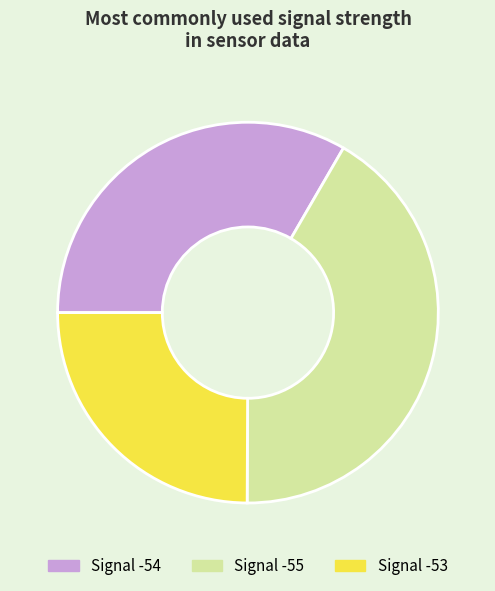

Approximately how many times larger is the value at Signal -55 compared to Signal -54?

1.2